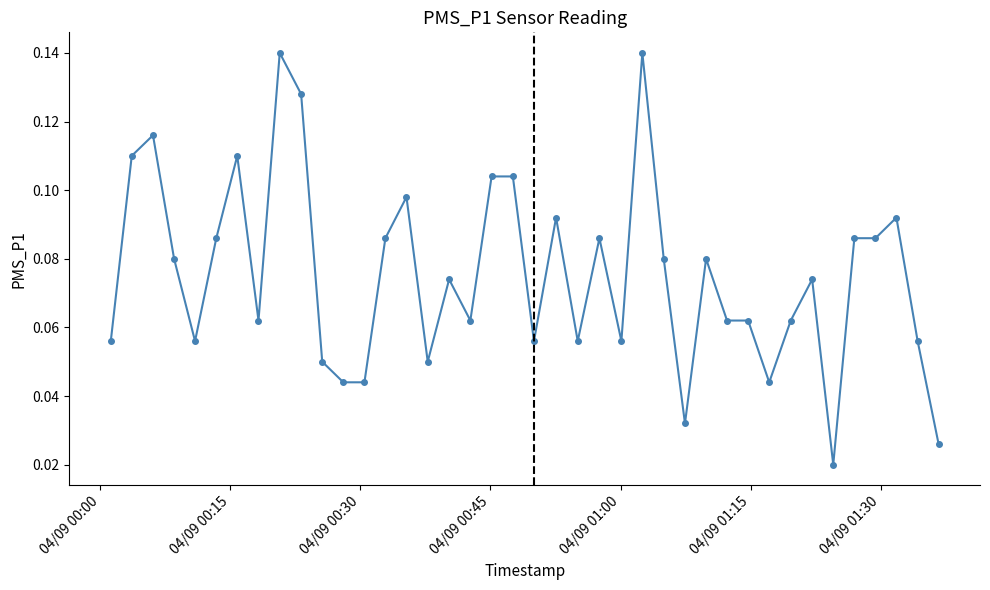

True or false: the data has more than 2 interior local peaks.

True